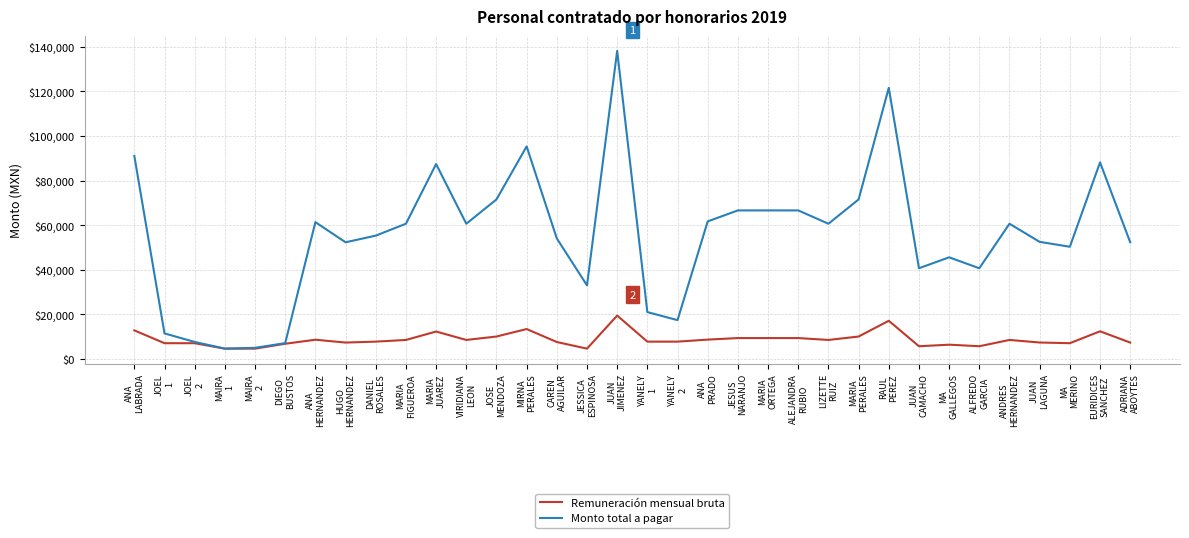

Which series has the largest total across all categories?

Monto total a pagar